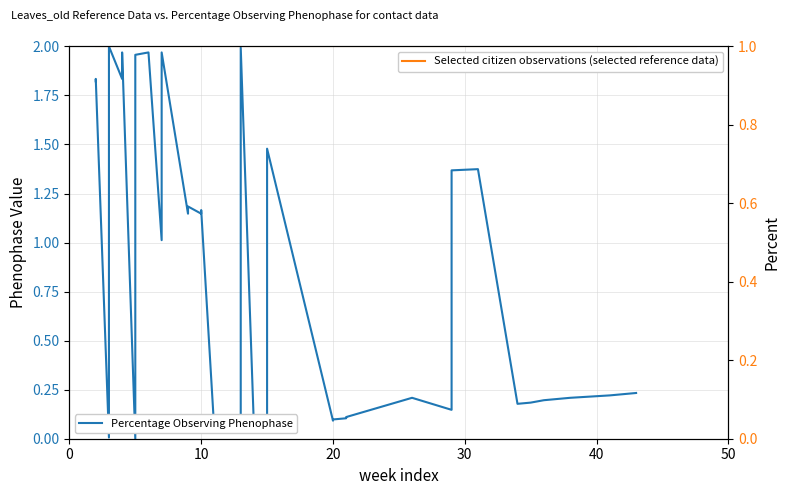

Between which two adjacent categories do Percentage Observing Phenophase and Selected citizen observations (selected reference data) first intersect?

10 and 20